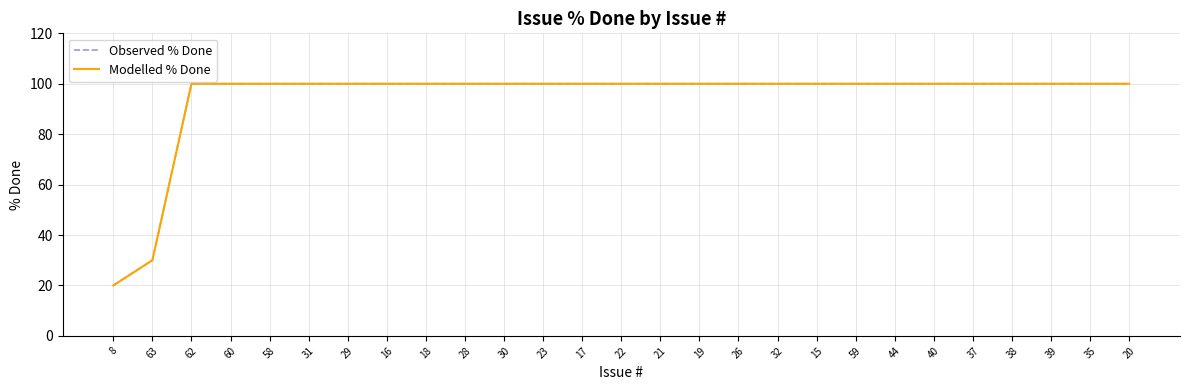

Is this an area chart (filled region under the line)?

No